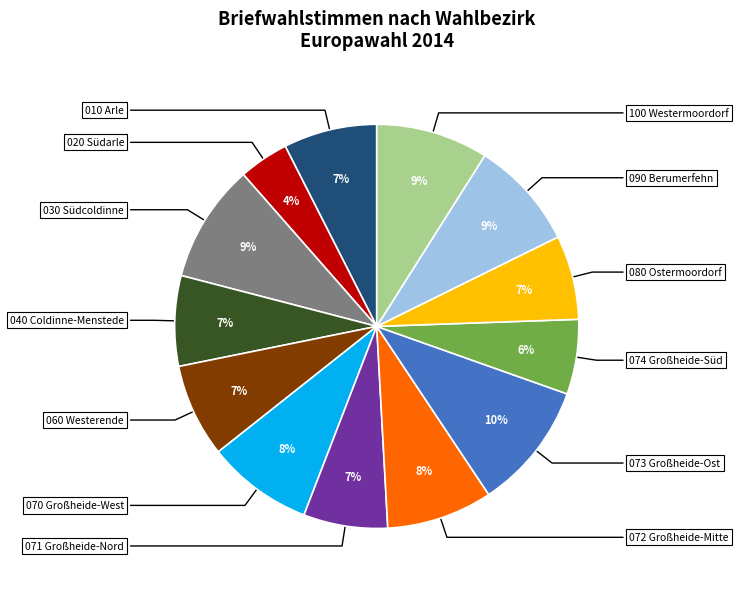

To the nearest percent, what is the difference between the largest and smallest slice percentages?

6%